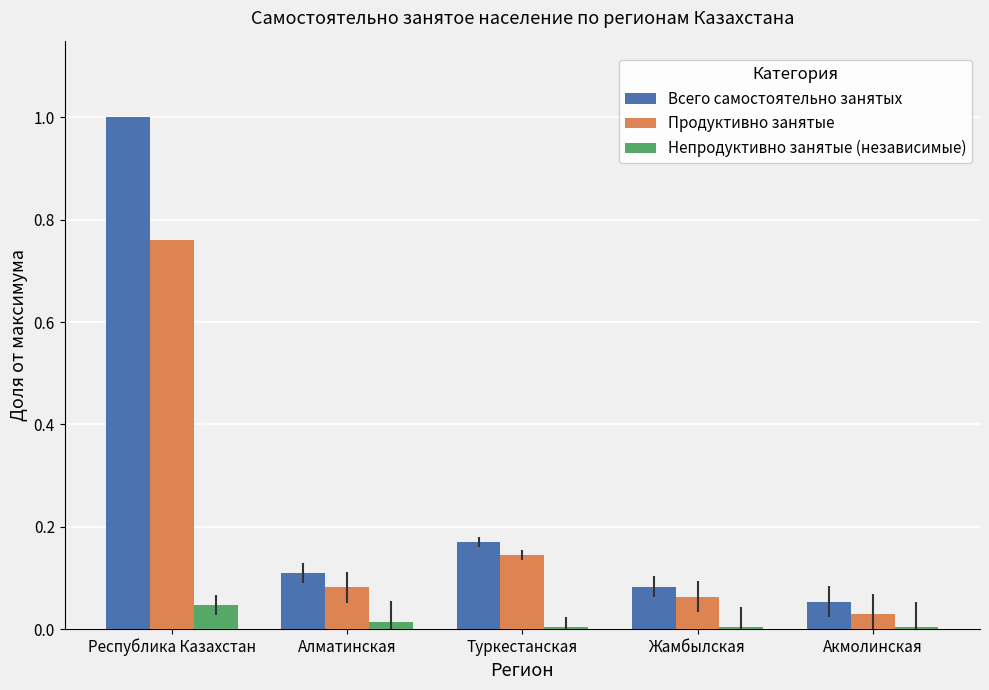

Which series changed the most between Туркестанская and Акмолинская?

Всего самостоятельно занятых